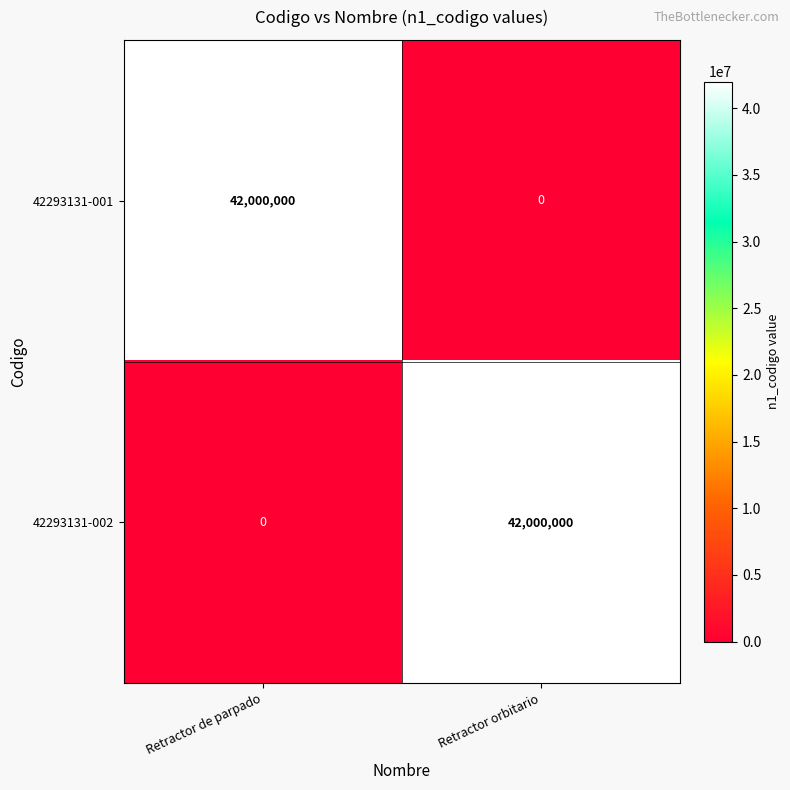

What is the spread (max minus min) of values at Retractor de parpado?

42000000